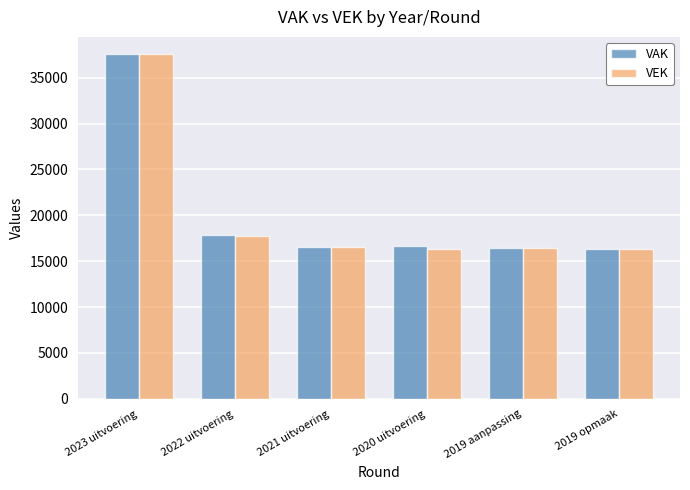

True or false: VEK has a value of 26422 at 2022 uitvoering.

False